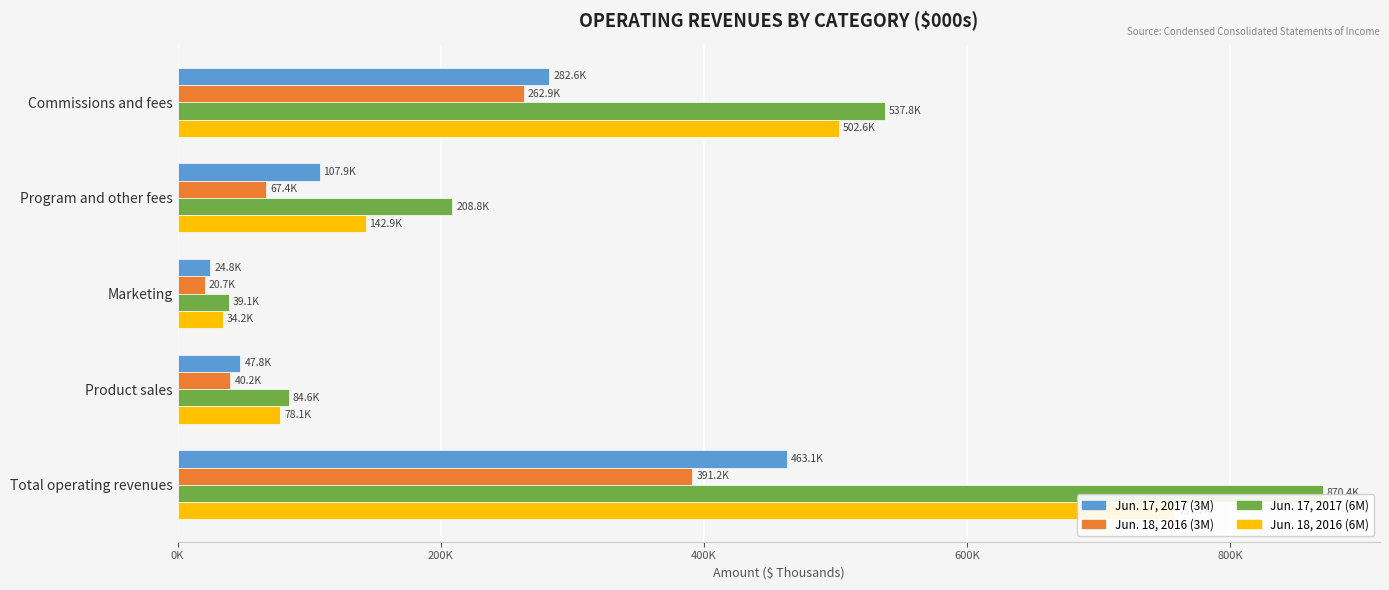

How many bars are there in each group?

4